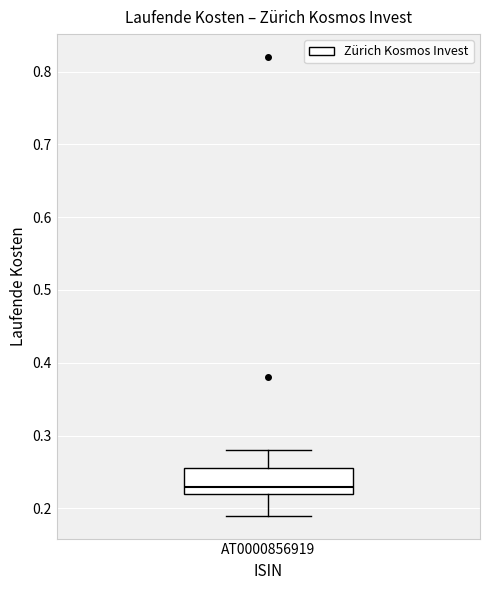

Read this box plot against the y-axis: the position of the median line, the range covered by the box, and the ends of both whiskers. The values are not printed on the chart, so give them approximately, as read against the axis.

median 0.23, box 0.22 to 0.26, whiskers 0.19 to 0.28